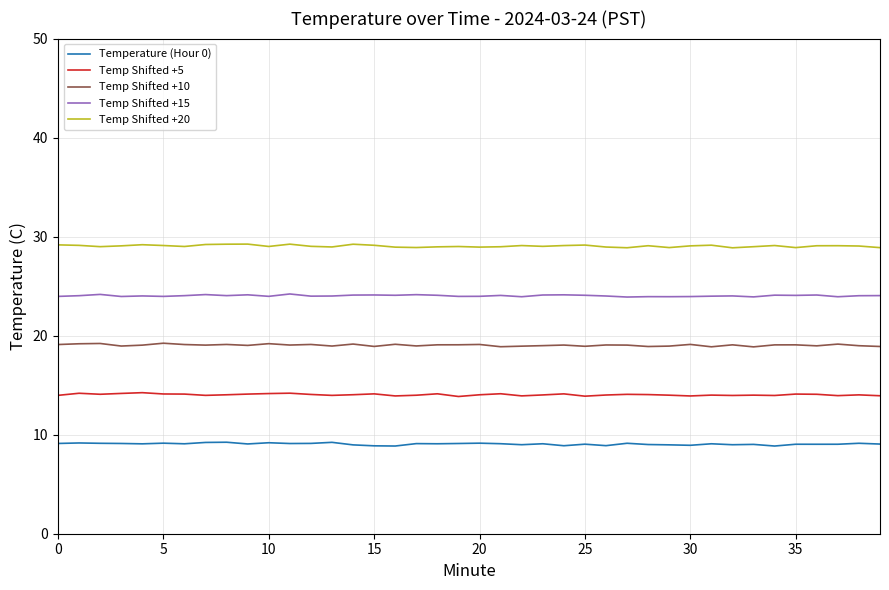

What is the value of the Temp Shifted +10 point at the 23rd from the left?

18.9